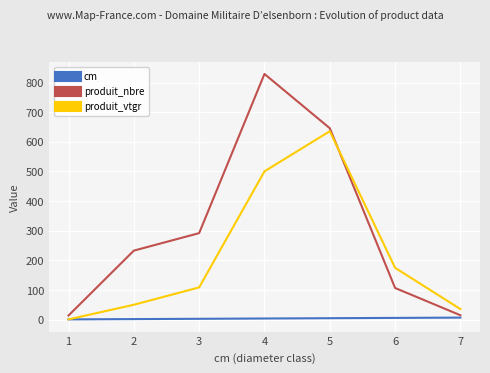

Rank the categories by produit_vtgr value from highest to lowest.

5, 4, 6, 3, 2, 7, 1